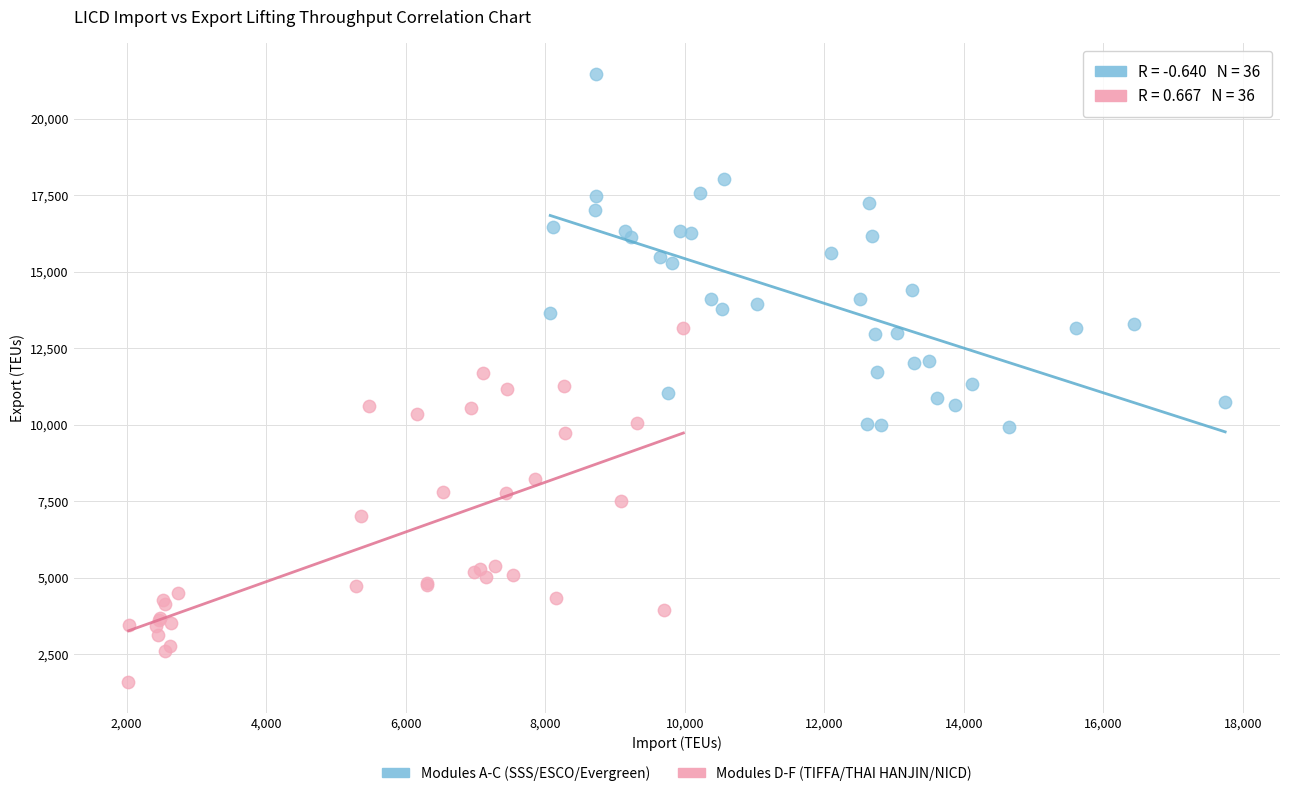

What are all the series names shown in the legend?

Modules A-C (SSS/ESCO/Evergreen), Modules D-F (TIFFA/THAI HANJIN/NICD)